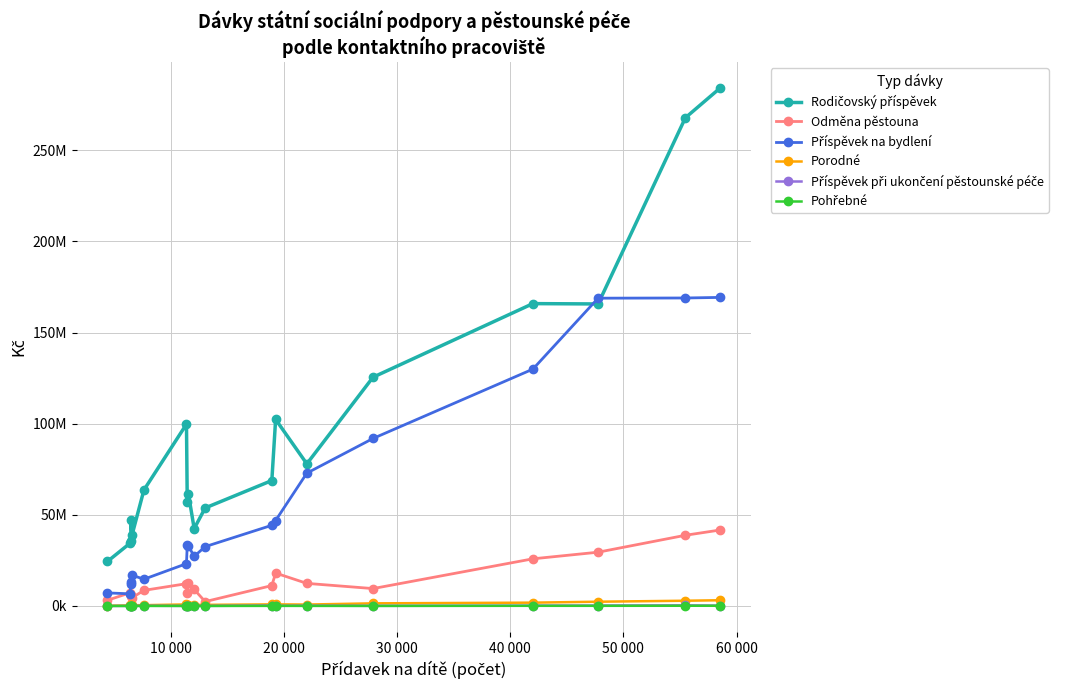

Does the chart display data point markers on the line(s)?

Yes